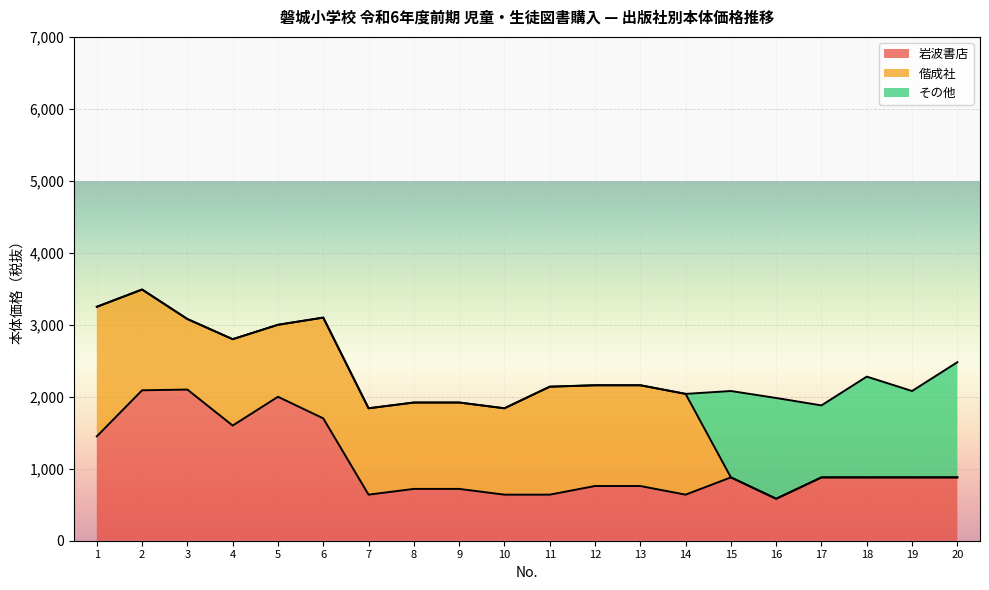

True or false: 偕成社 has more than 1 points higher than both neighbors.

True